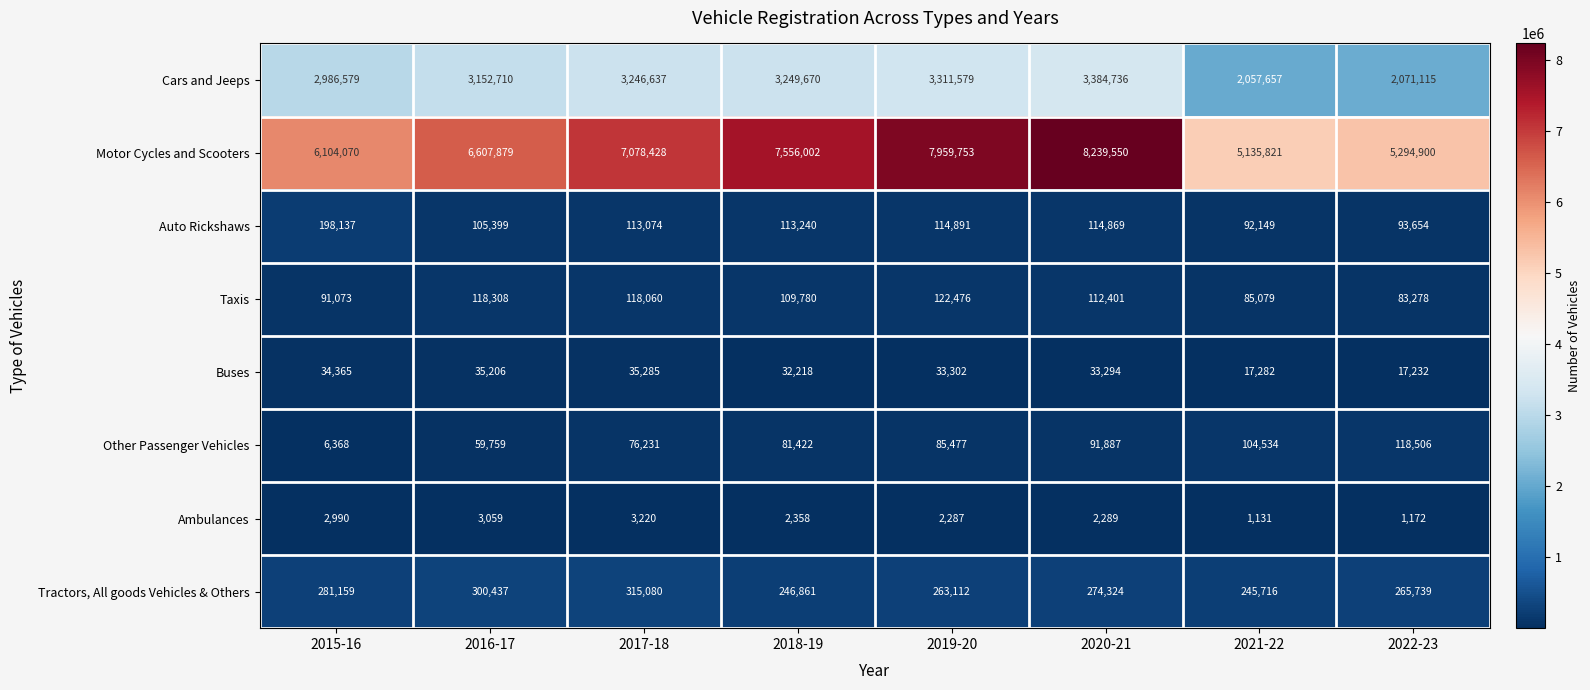

At how many categories does at least one series exceed 888307?

8